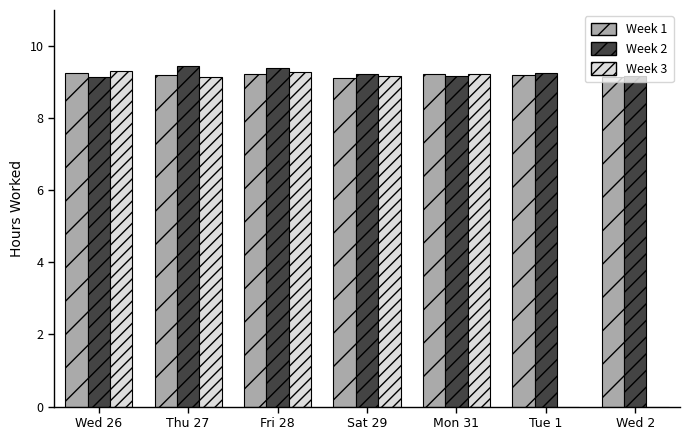

Is the value of Week 1 at Thu 27 greater than the value of Week 2 at Thu 27?

No